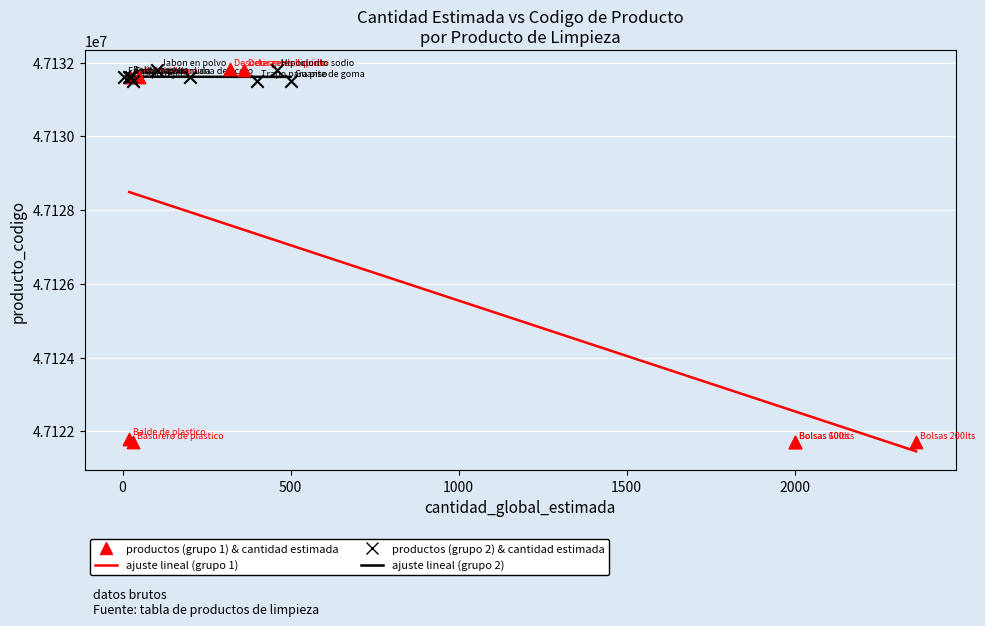

Which series has the widest spread of Y values?

productos (grupo 1) & cantidad estimada